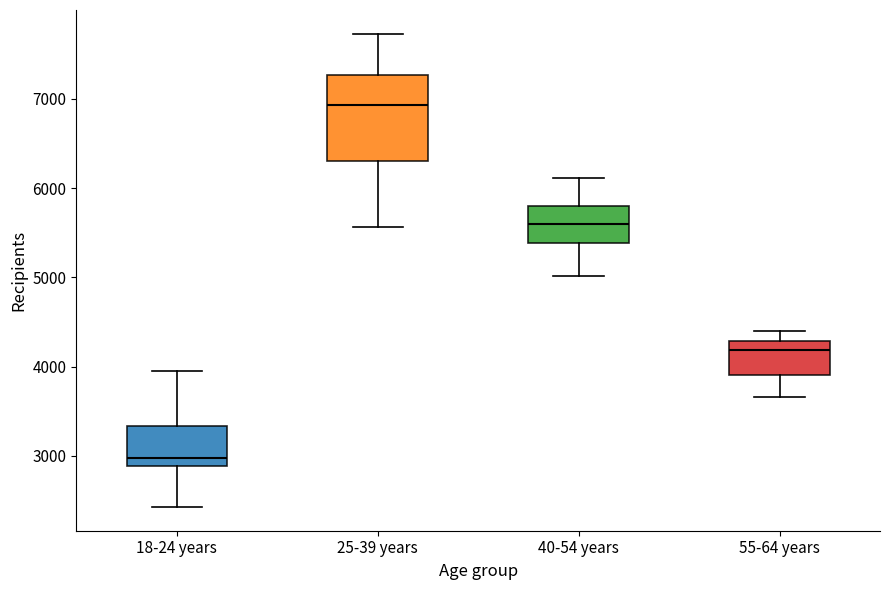

Which box is the tallest, from its lower edge to its upper edge?

25-39 years